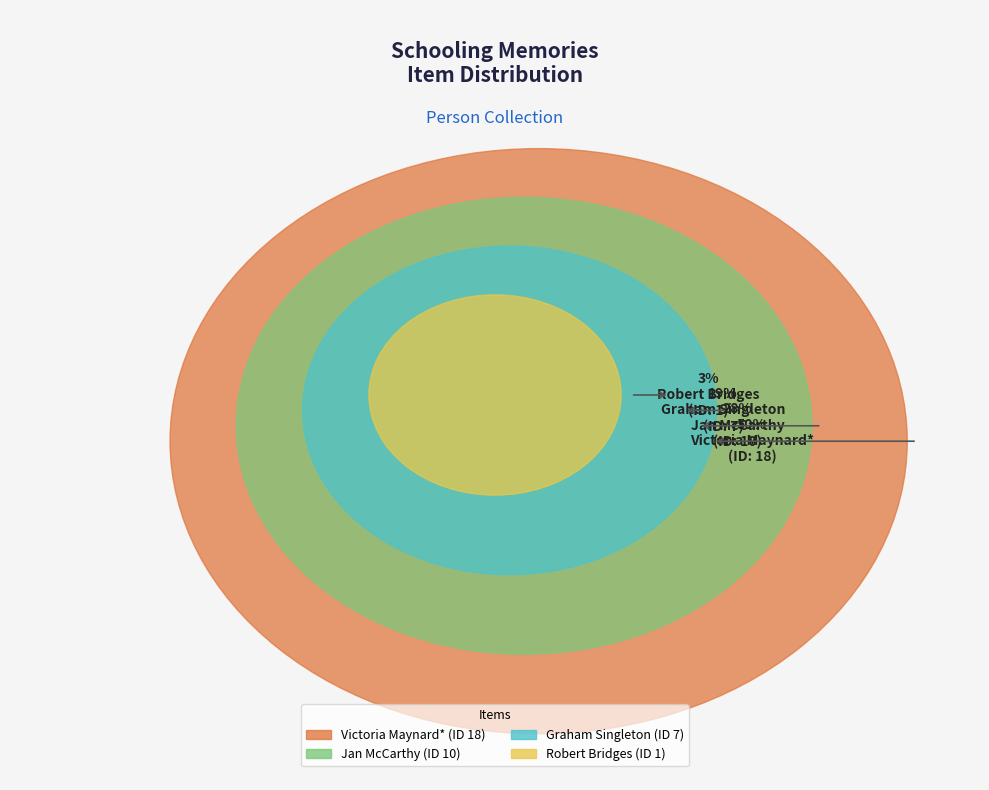

Which slice is the smallest?

Robert Bridges